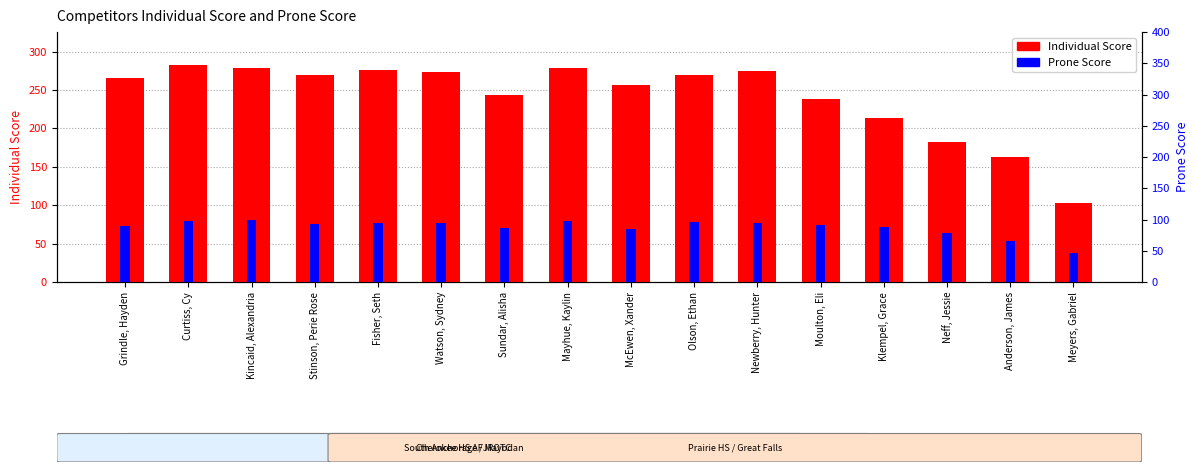

At which category does the chart reach its minimum across all series?

Meyers, Gabriel